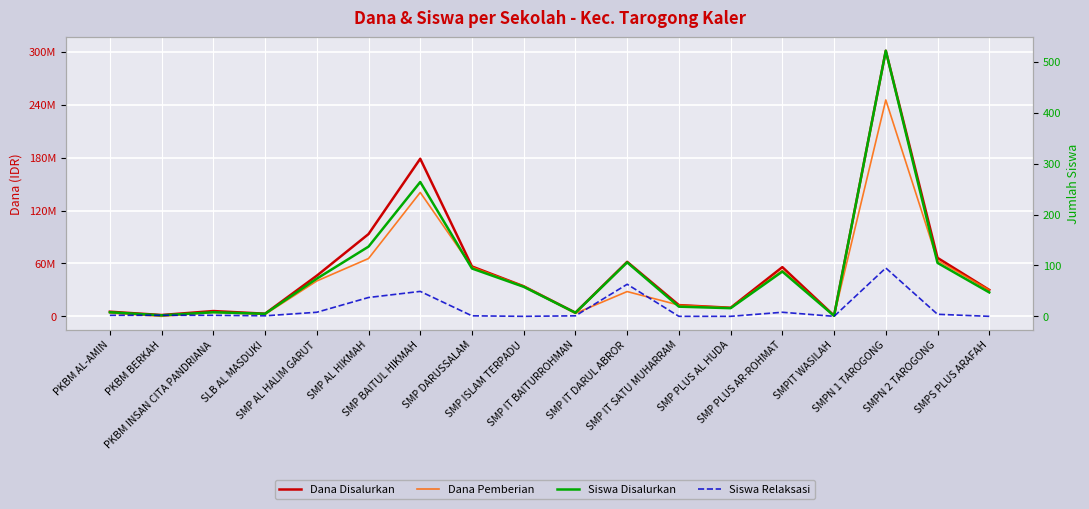

True or false: Dana Disalurkan and Dana Pemberian cross at least once.

False